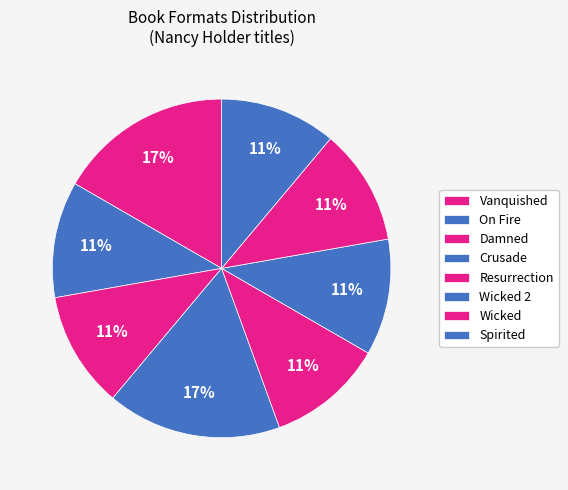

Is it true that Spirited is 11% of the pie?

True